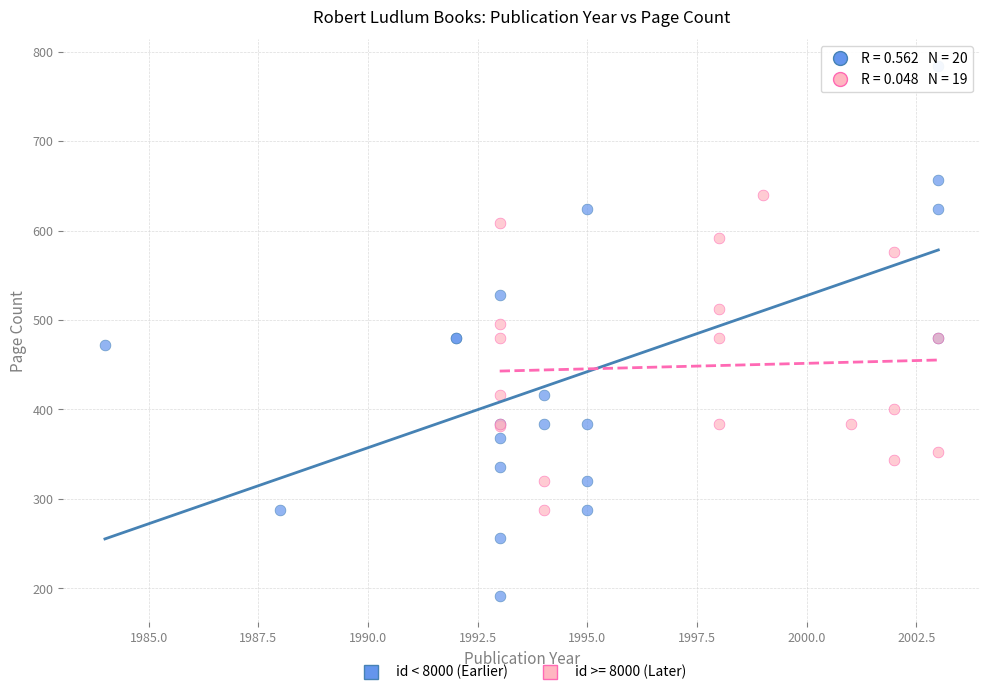

Which series reaches the maximum Y coordinate?

id < 8000 (Earlier)